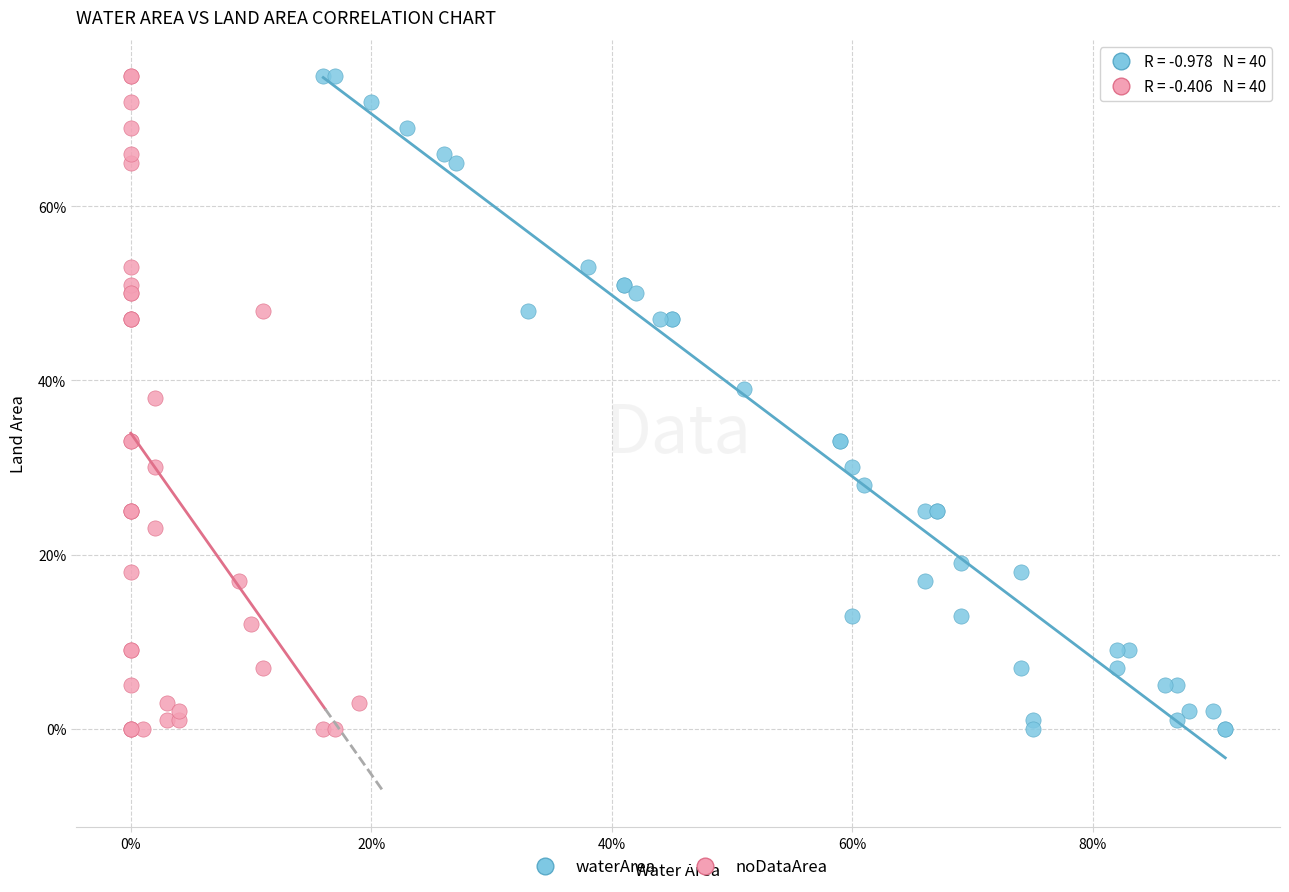

What are all the series names shown in the legend?

waterArea, noDataArea